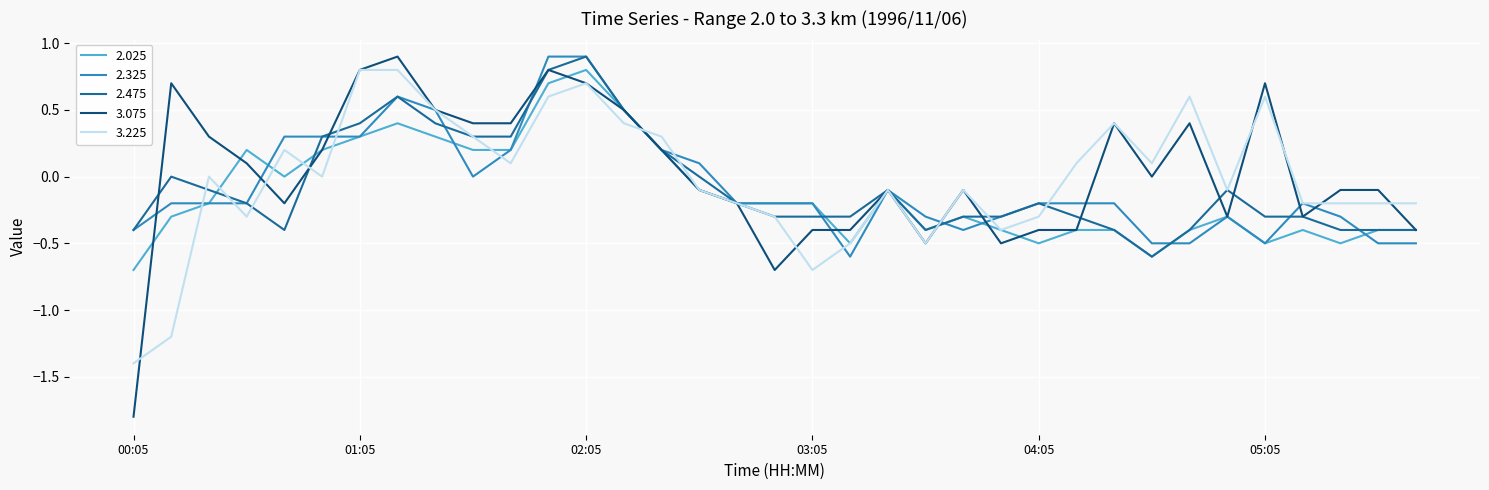

What is the highest value of the 2.475 series?

0.9